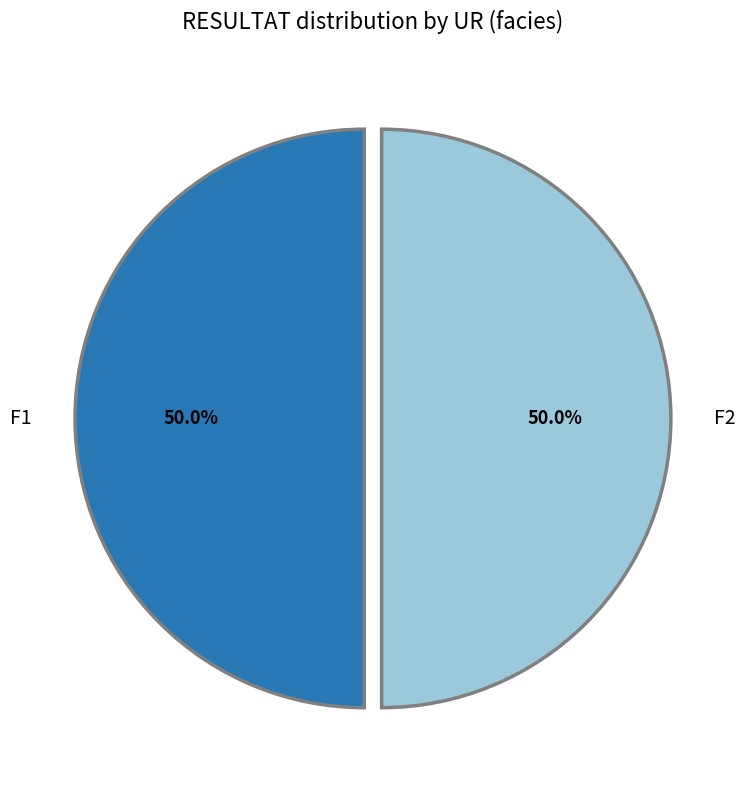

What portion of the pie excludes F1?

50.0%